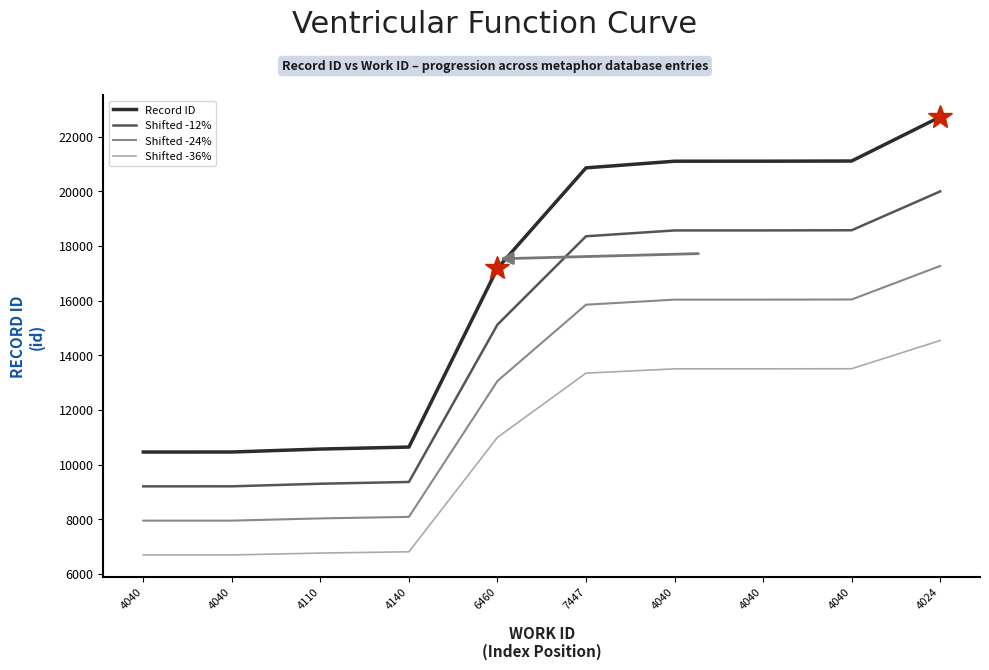

What is the difference between the id values at 4040 and 7447?

243.0